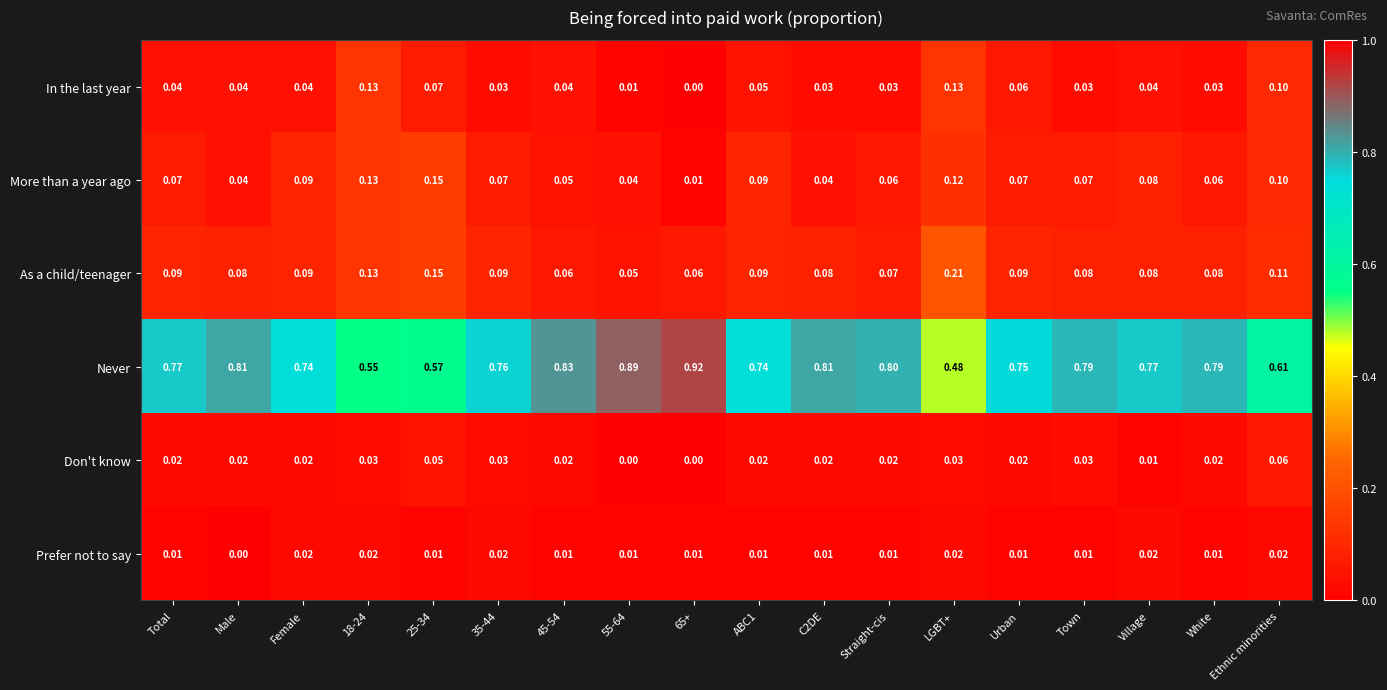

Which series changed the most between LGBT+ and Village?

Never